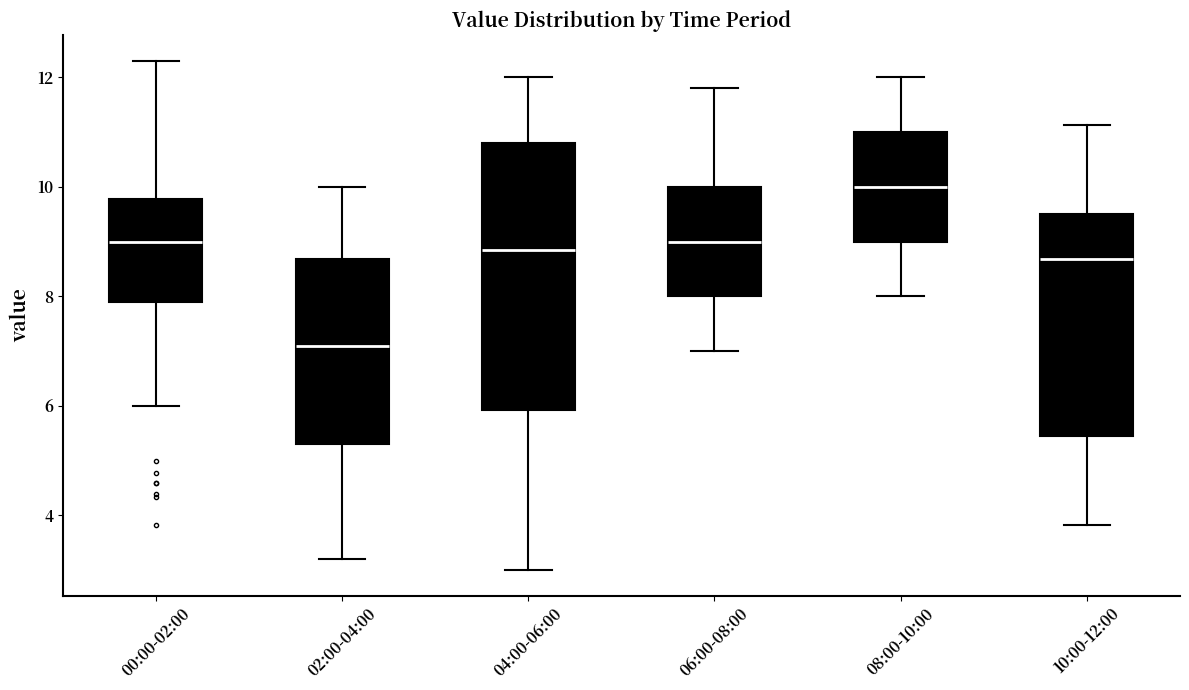

Reading left to right, read every box against the y-axis: the position of its median line, the range the box covers, and the ends of its whiskers. The values are not printed on the chart, so give them approximately, as read against the axis.

00:00-02:00: median 9.0, box 8.0 to 9.8, whiskers 6.0 to 12.4
02:00-04:00: median 7.2, box 5.4 to 8.6, whiskers 3.2 to 10.0
04:00-06:00: median 8.8, box 6.0 to 10.8, whiskers 3.0 to 12.0
06:00-08:00: median 9.0, box 8.0 to 10.0, whiskers 7.0 to 11.8
08:00-10:00: median 10.0, box 9.0 to 11.0, whiskers 8.0 to 12.0
10:00-12:00: median 8.6, box 5.4 to 9.6, whiskers 3.8 to 11.2